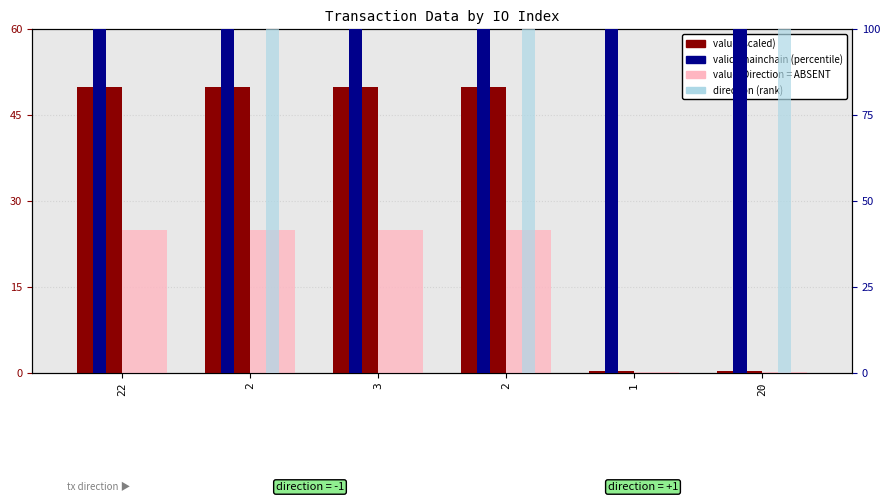

What is the spread (max minus min) of values at 3?

100.0